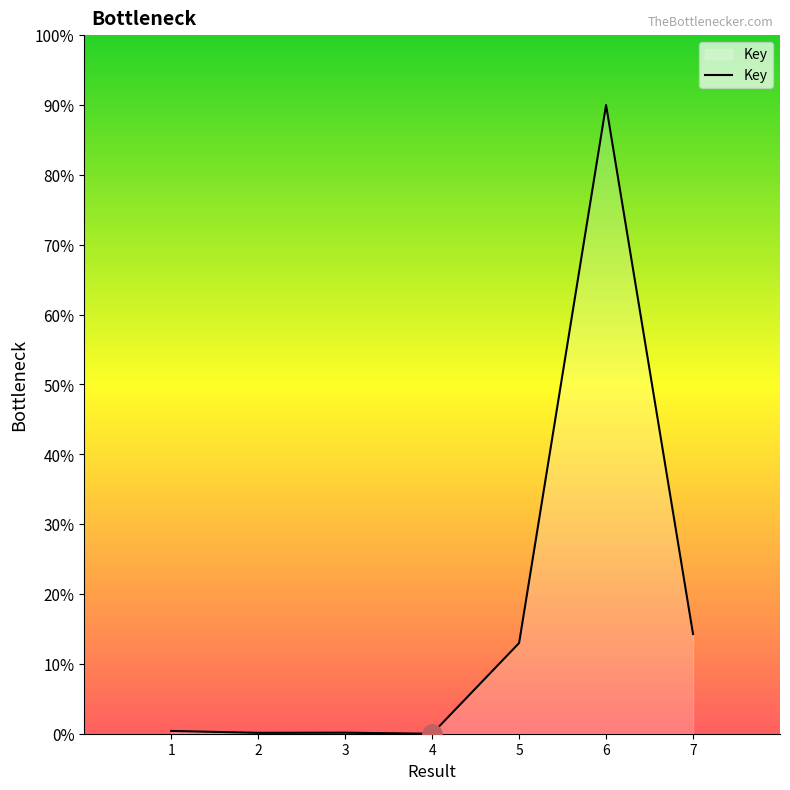

What is the maximum value shown in the chart?

90.0